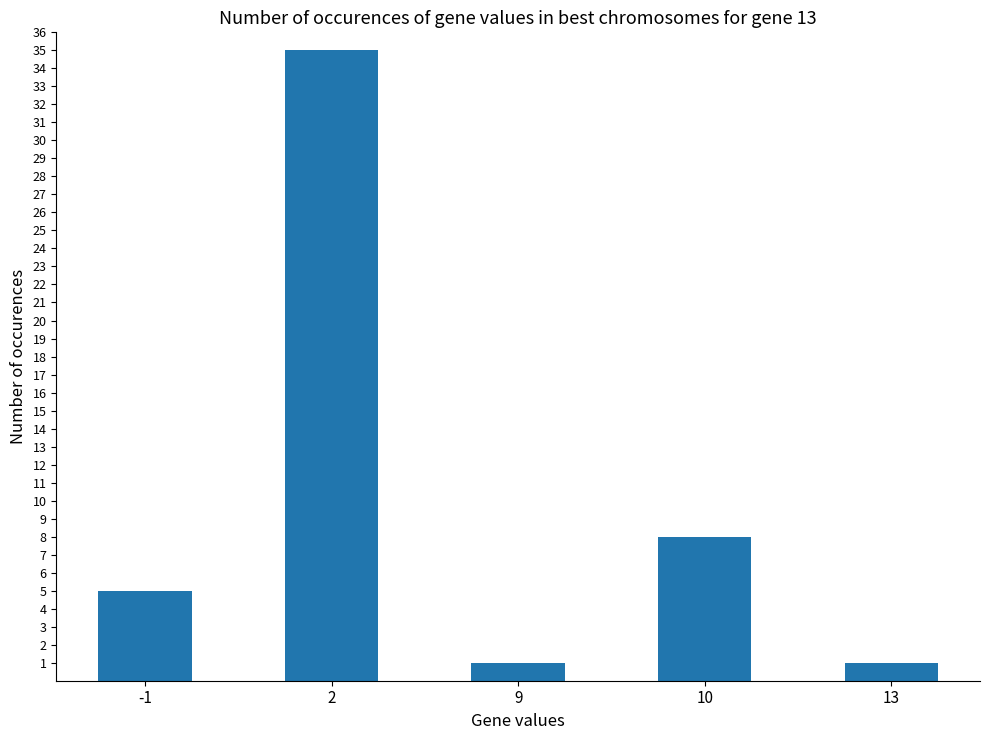

Reading left to right, extract all data points from this chart.

-1=5	2=35	9=1	10=8	13=1